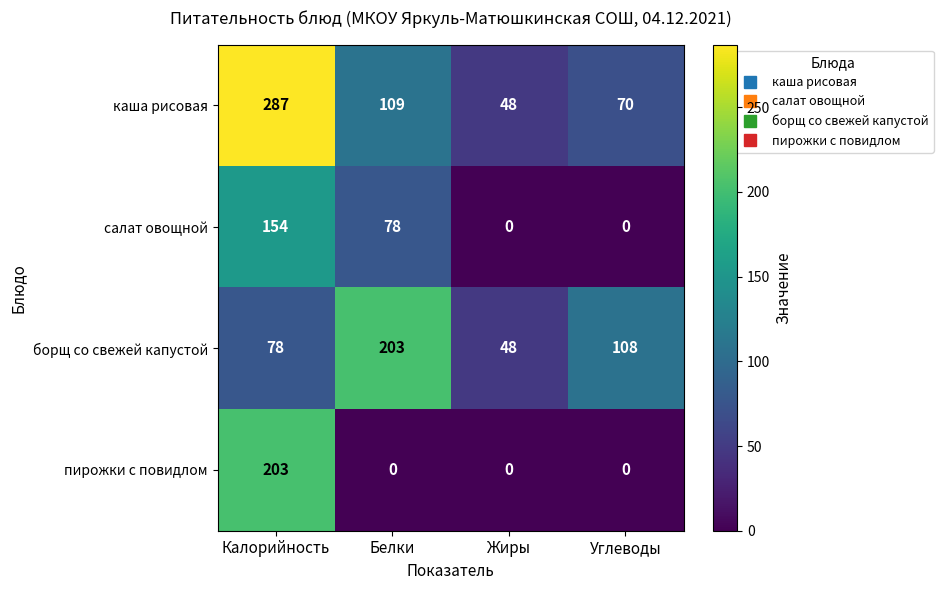

What is the spread (max minus min) of values at Жиры?

48